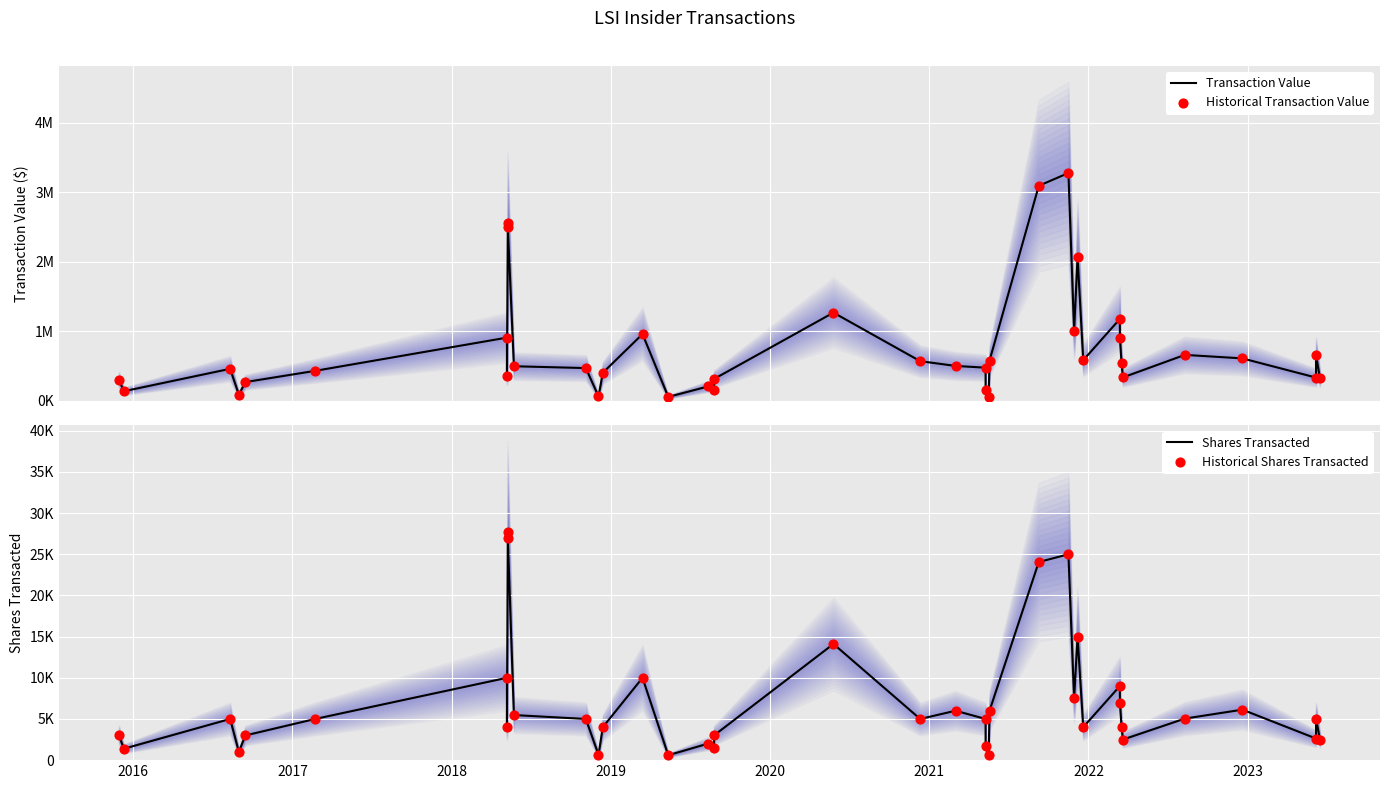

Which series contains the lowest Y value?

Shares Transacted